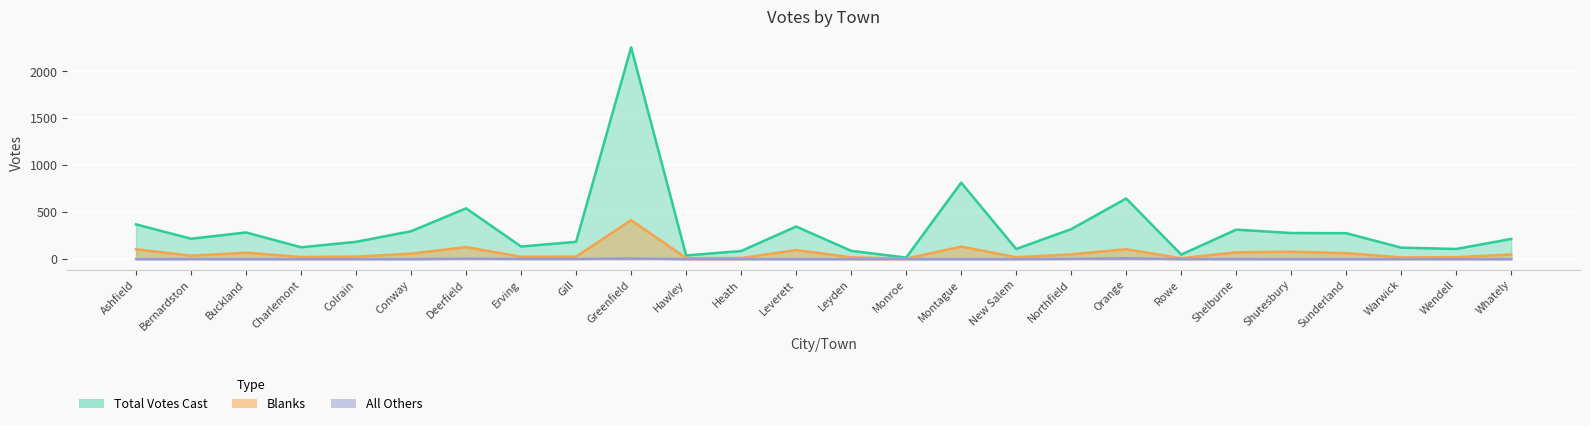

At which category does Total Votes Cast reach its first local peak?

Buckland